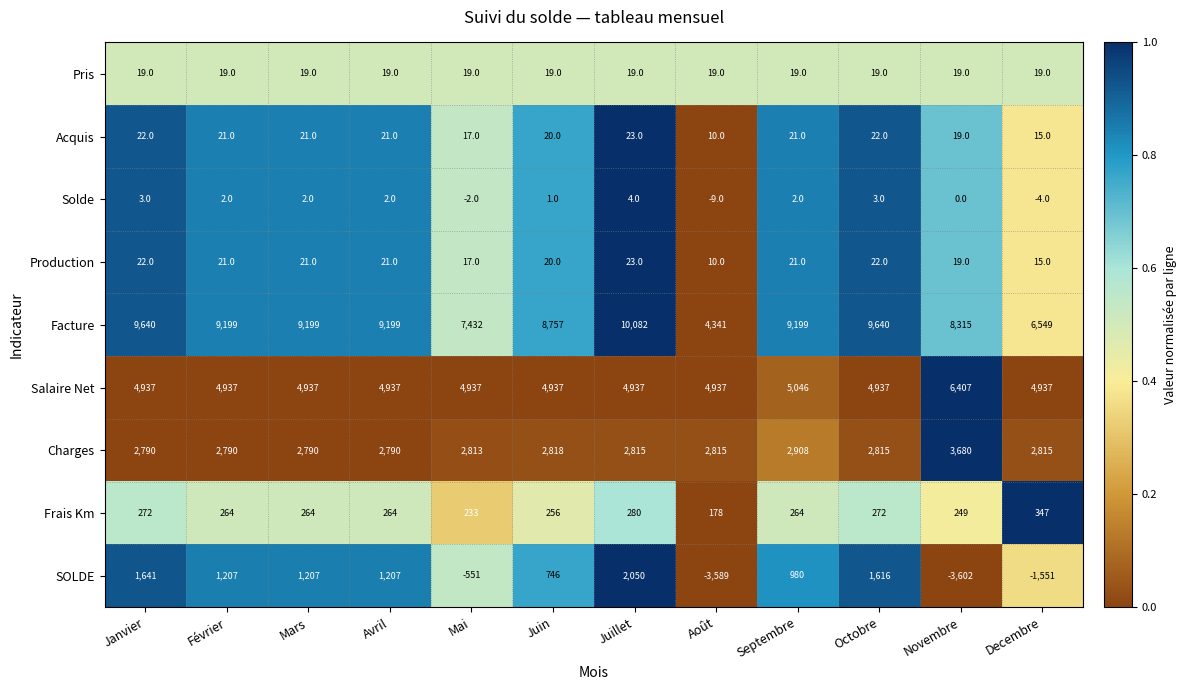

What is the sum of the Facture values at Janvier and Mars?

18839